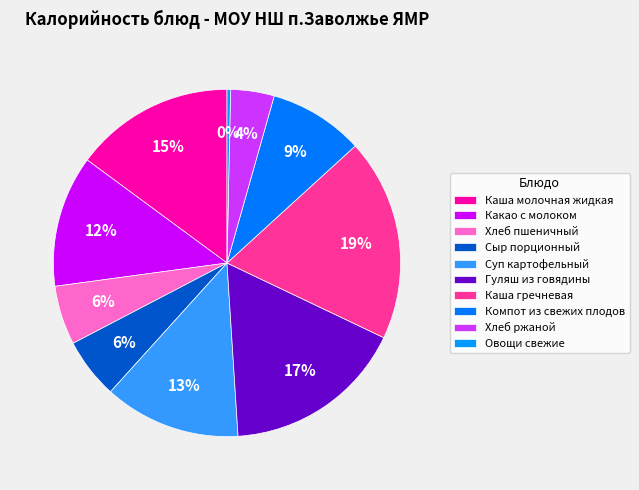

Is it true that Сыр порционный is 6% of the pie?

True